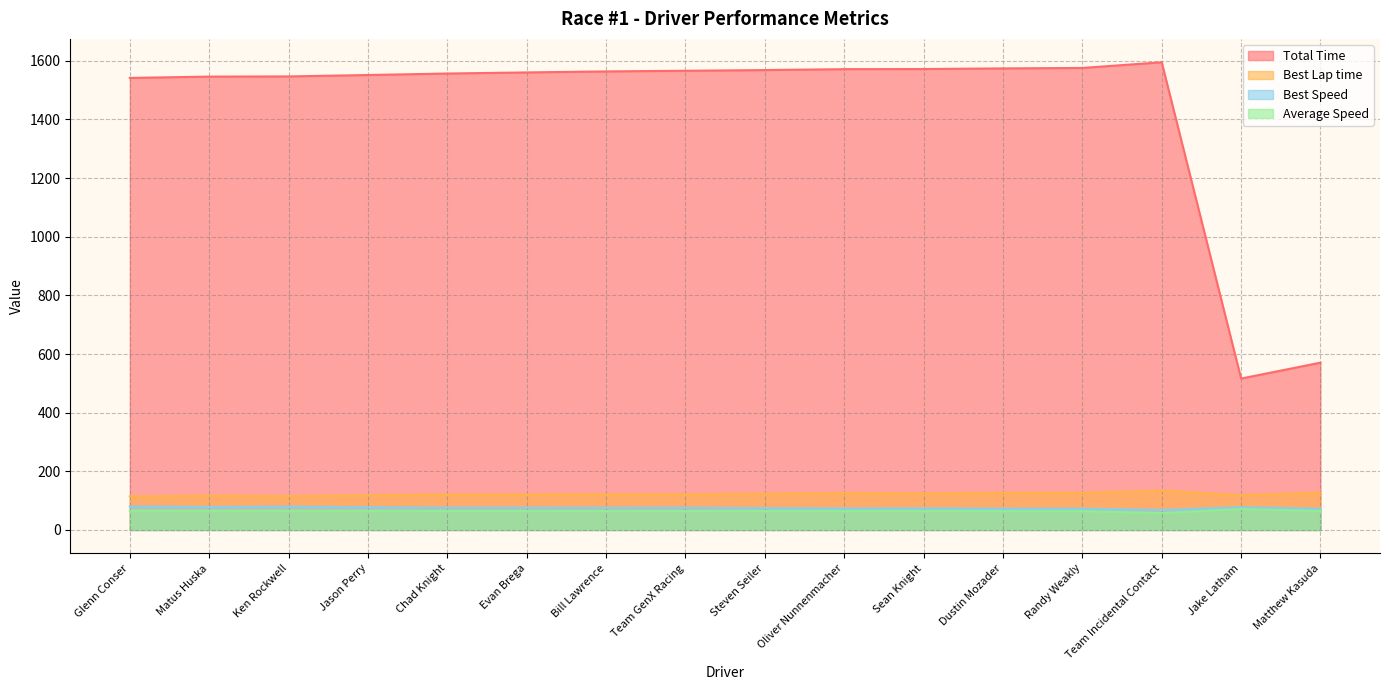

What is the difference between the Best Lap time values at Oliver Nunnenmacher and Evan Brega?

4.9